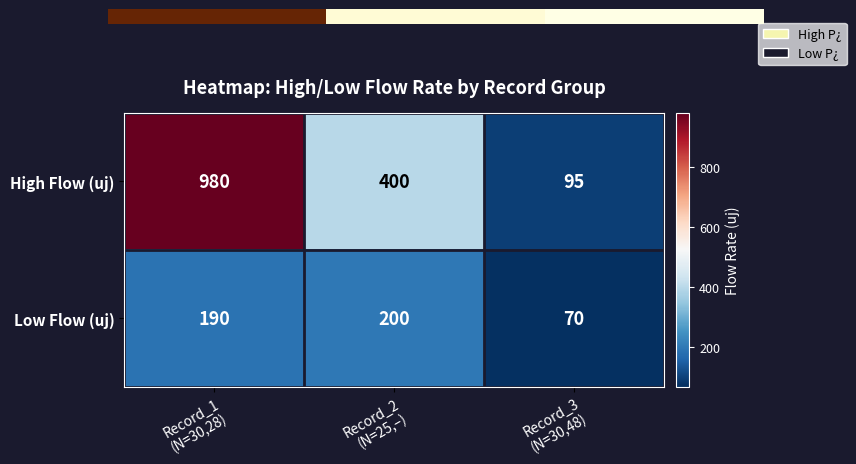

Reading left to right, what are all the values shown in this chart?

High Flow (uj): 980	400	95
Low Flow (uj): 190	200	70